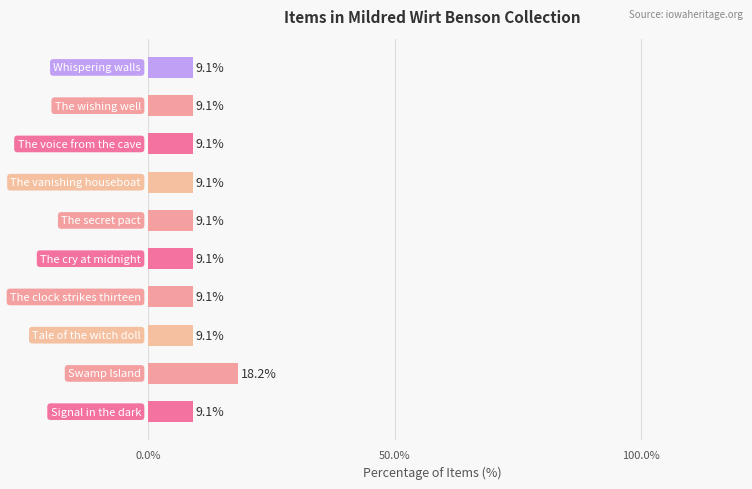

Reading bottom to top, extract all data points from this chart.

9.1	18.2	9.1	9.1	9.1	9.1	9.1	9.1	9.1	9.1